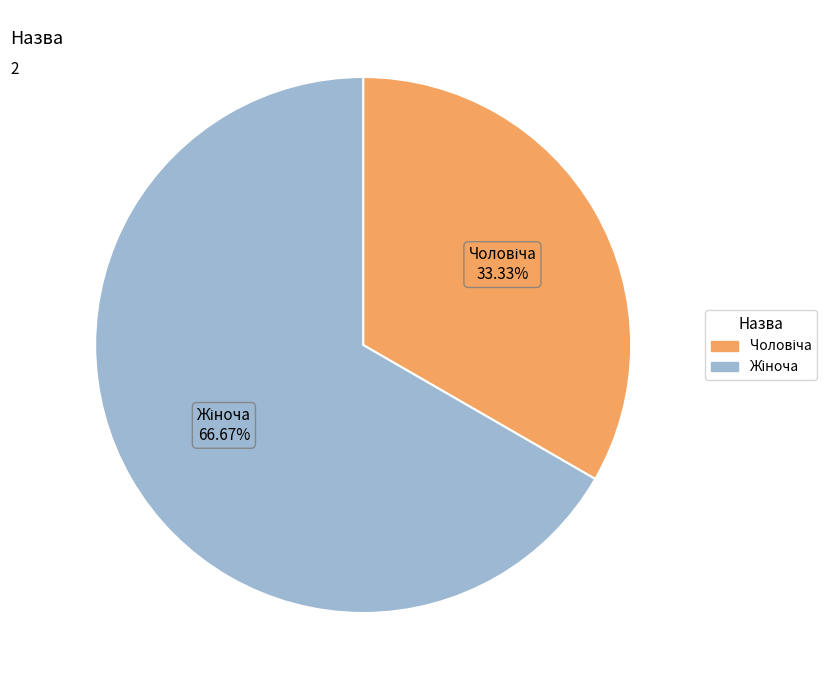

Does any single category account for the majority?

Yes